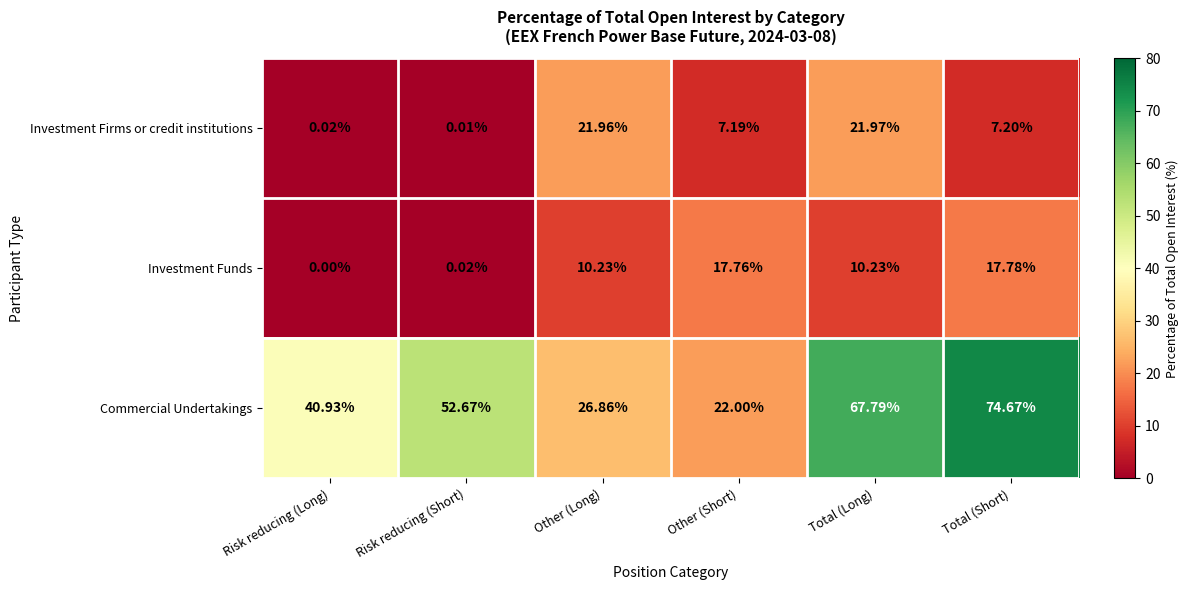

Where does the Commercial Undertakings series first go above 52?

Risk reducing (Short)